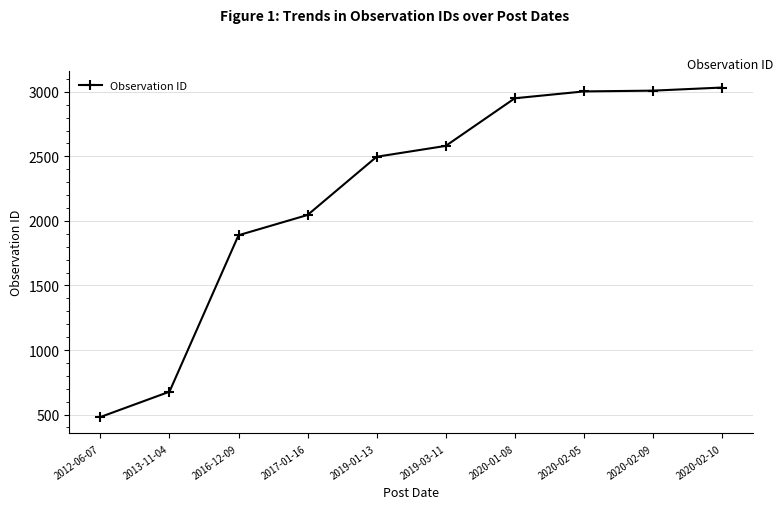

What position from the right is 2020-02-10?

1